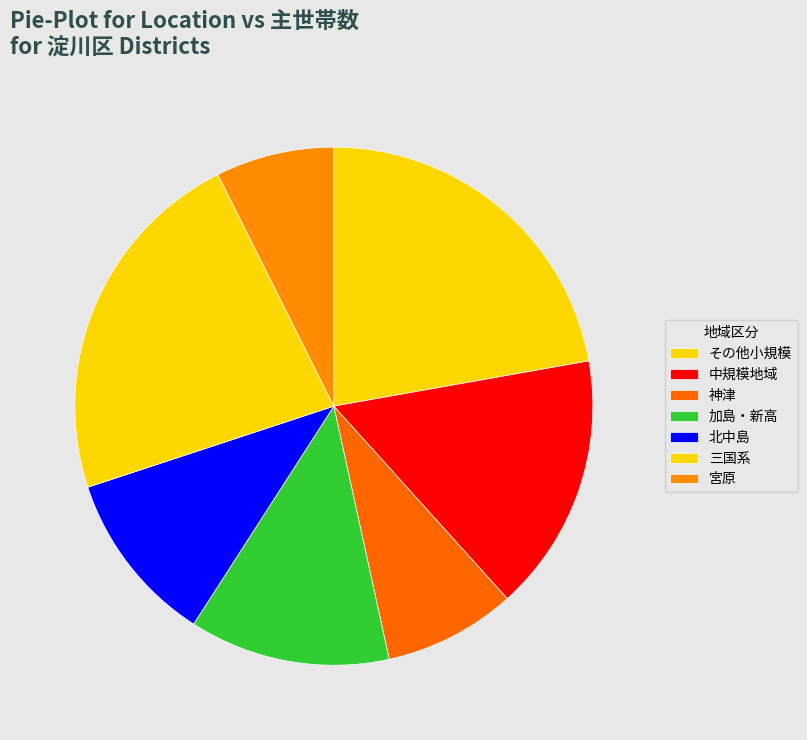

Count the number of slices in the pie.

7